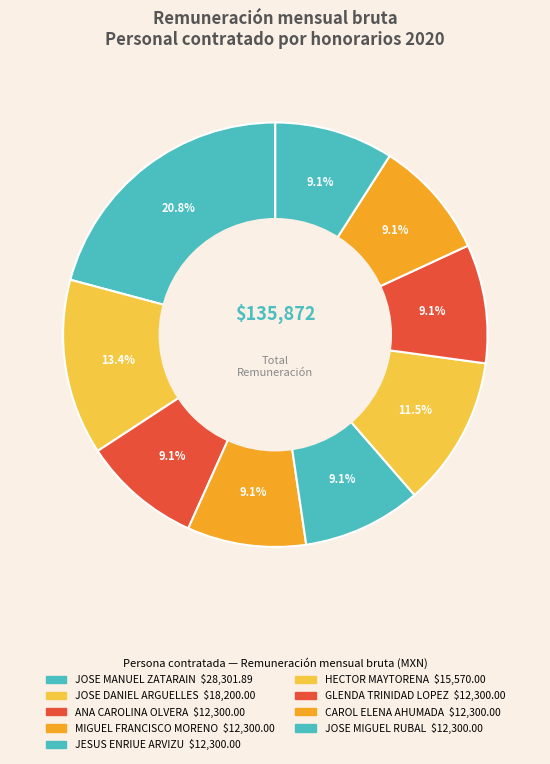

To the nearest percent, what is the average slice percentage?

11%